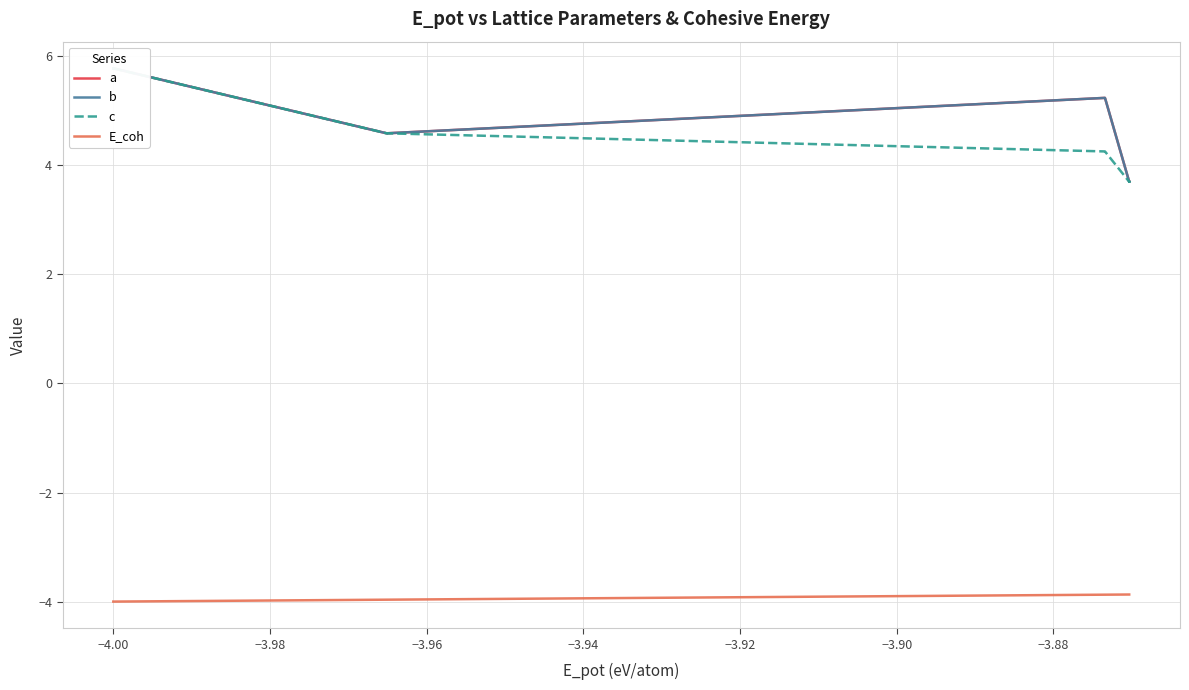

Reading right to left, transcribe all the data shown in this chart.

a: 3.7	3.7	3.7	3.7	3.7	3.7	5.2	5.2	4.6	4.6	5.8	5.8	5.8	5.8	5.8	5.8	5.8	5.8	5.8	5.8
b: 3.7	3.7	3.7	3.7	3.7	3.7	5.2	5.2	4.6	4.6	5.8	5.8	5.8	5.8	5.8	5.8	5.8	5.8	5.8	5.8
c: 3.7	3.7	3.7	3.7	3.7	3.7	4.3	4.3	4.6	4.6	5.8	5.8	5.8	5.8	5.8	5.8	5.8	5.8	5.8	5.8
E_coh: -3.9	-3.9	-3.9	-3.9	-3.9	-3.9	-3.9	-3.9	-4.0	-4.0	-4.0	-4.0	-4.0	-4.0	-4.0	-4.0	-4.0	-4.0	-4.0	-4.0